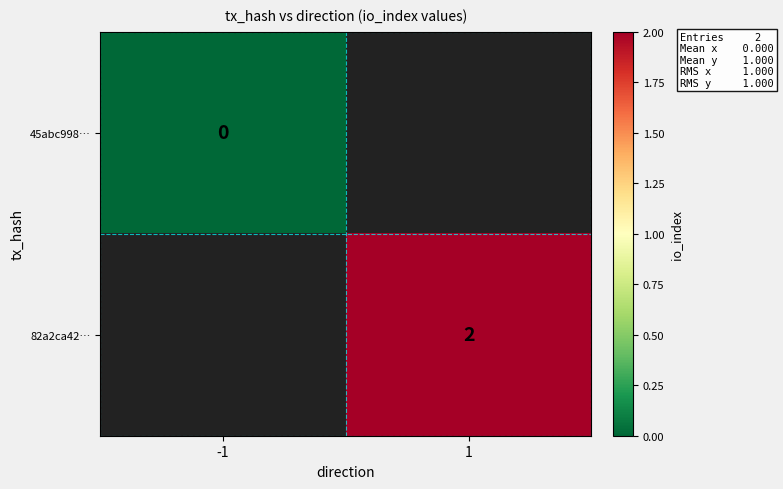

The value of 82a2ca42… at 1 is 2. True or false?

True